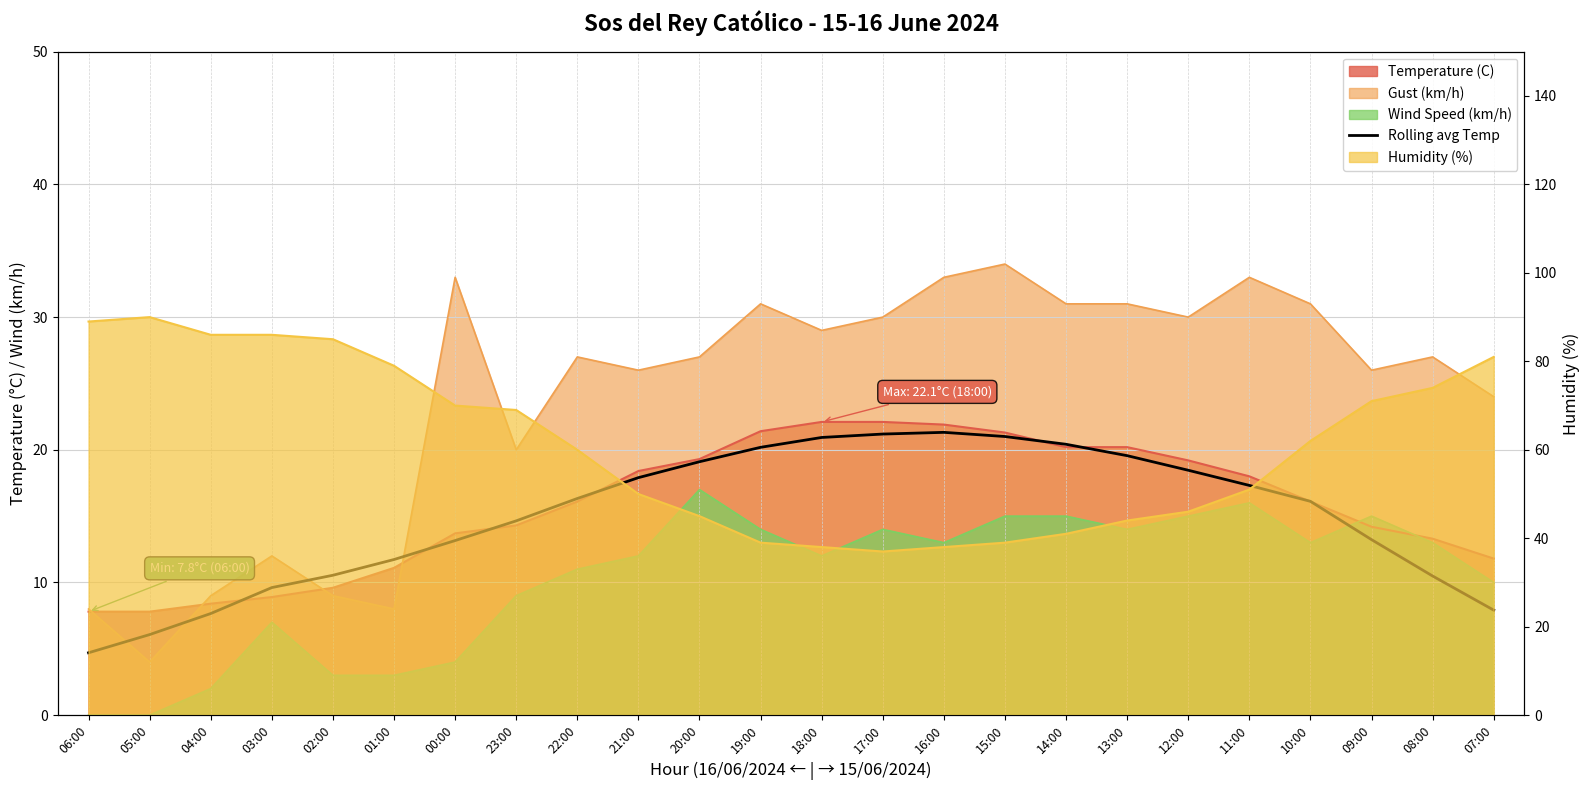

Is it true that the value at 10:00 is 16.1?

True